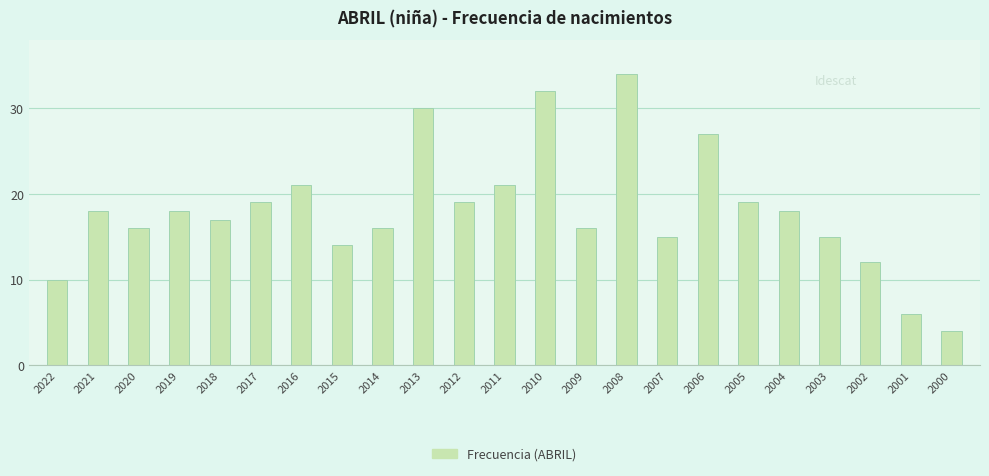

Which category has the highest value across all series?

2008